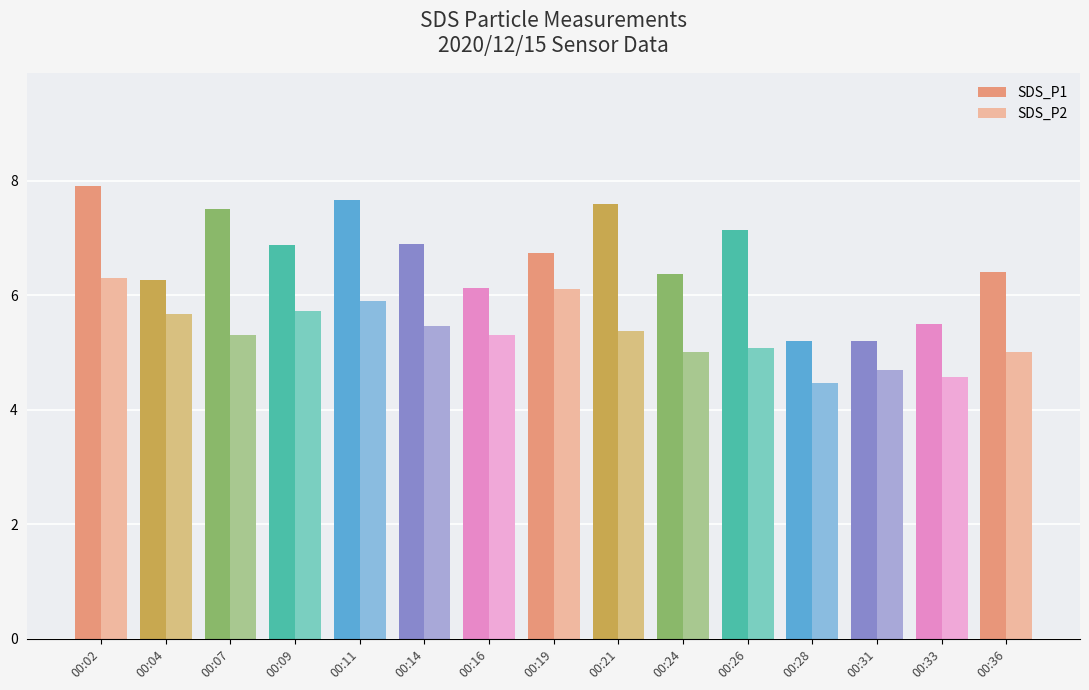

Between 00:14 and 00:26, which series saw the biggest shift?

SDS_P2